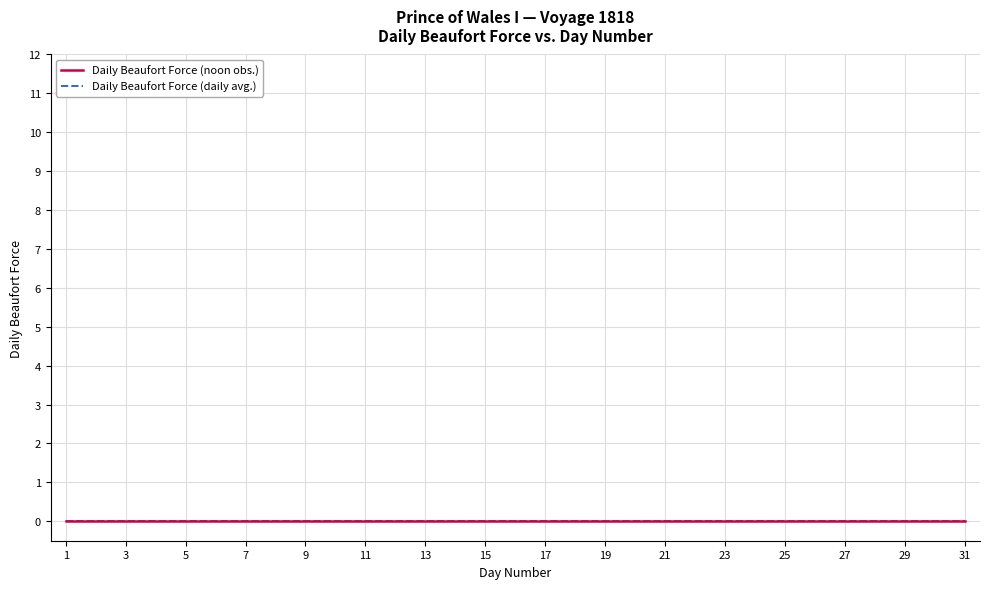

Reading right to left, transcribe all the data shown in this chart.

Daily Beaufort force: 31=0	30=0	29=0	28=0	27=0	26=0	25=0	24=0	23=0	22=0	21=0	20=0	19=0	18=0	17=0	16=0	15=0	14=0	13=0	12=0	11=0	10=0	9=0	8=0	7=0	6=0	5=0	4=0	3=0	2=0	1=0
Day number: 31=31	30=30	29=29	28=28	27=27	26=26	25=25	24=24	23=23	22=22	21=21	20=20	19=19	18=18	17=17	16=16	15=15	14=14	13=13	12=12	11=11	10=10	9=9	8=8	7=7	6=6	5=5	4=4	3=3	2=2	1=1